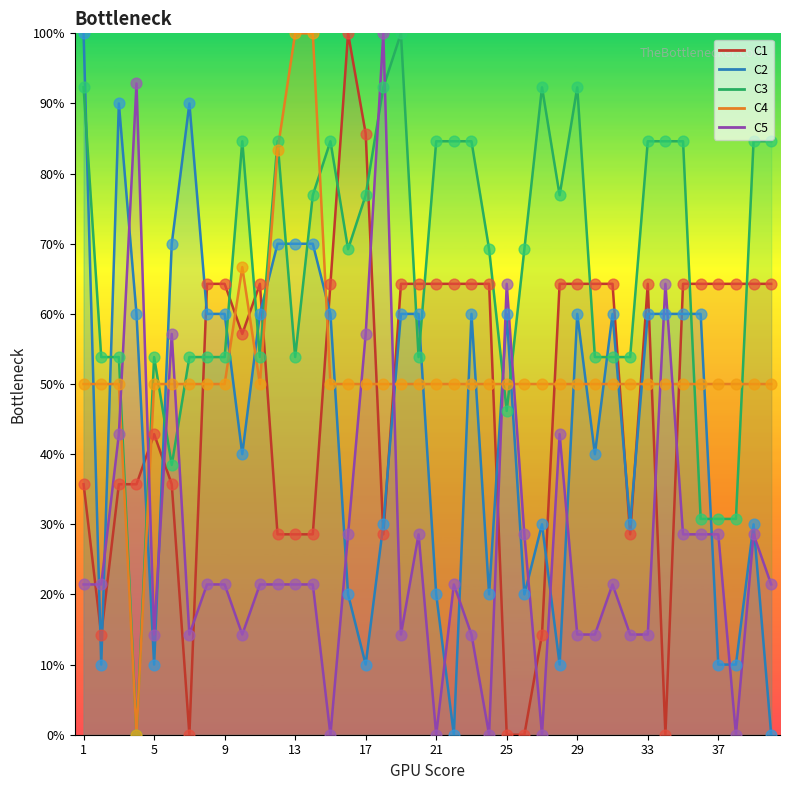

Which series has the largest total across all categories?

C3